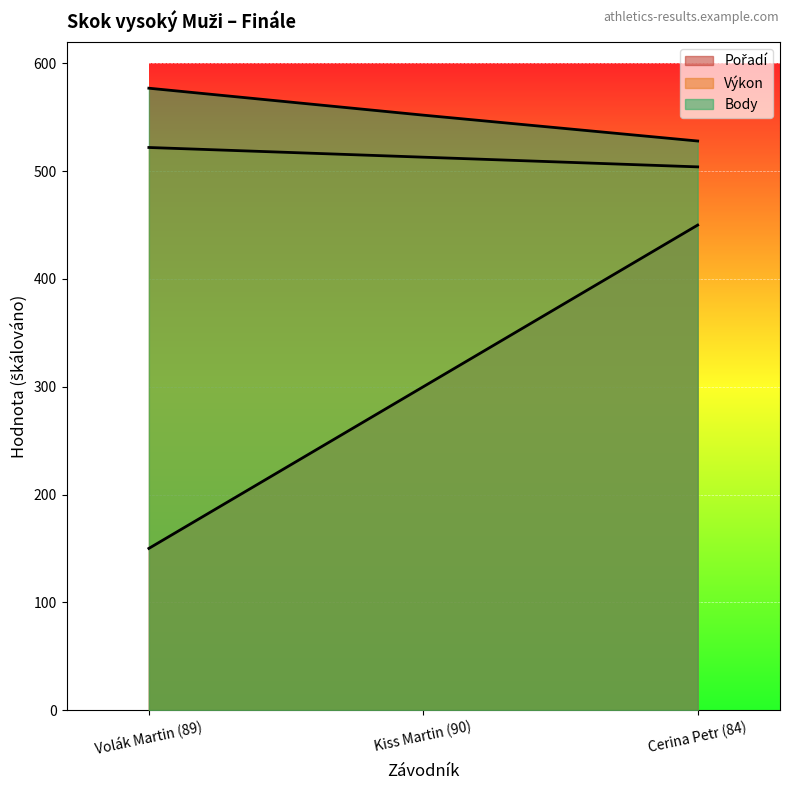

How many lines are shown in the chart?

3